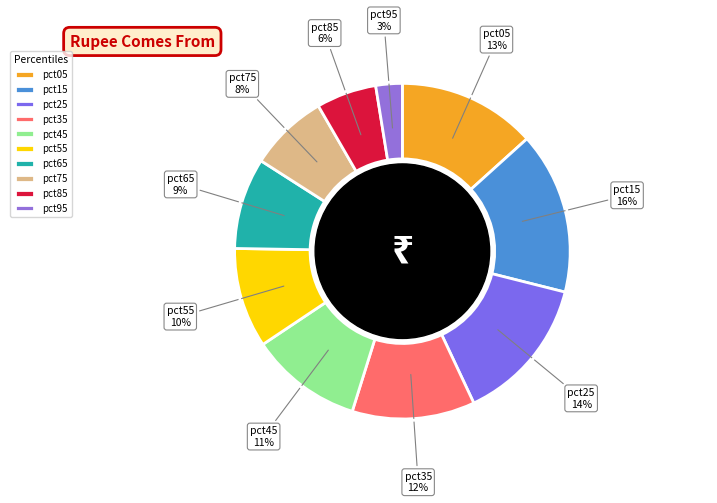

True or false: pct35 accounts for 12% of the total.

True